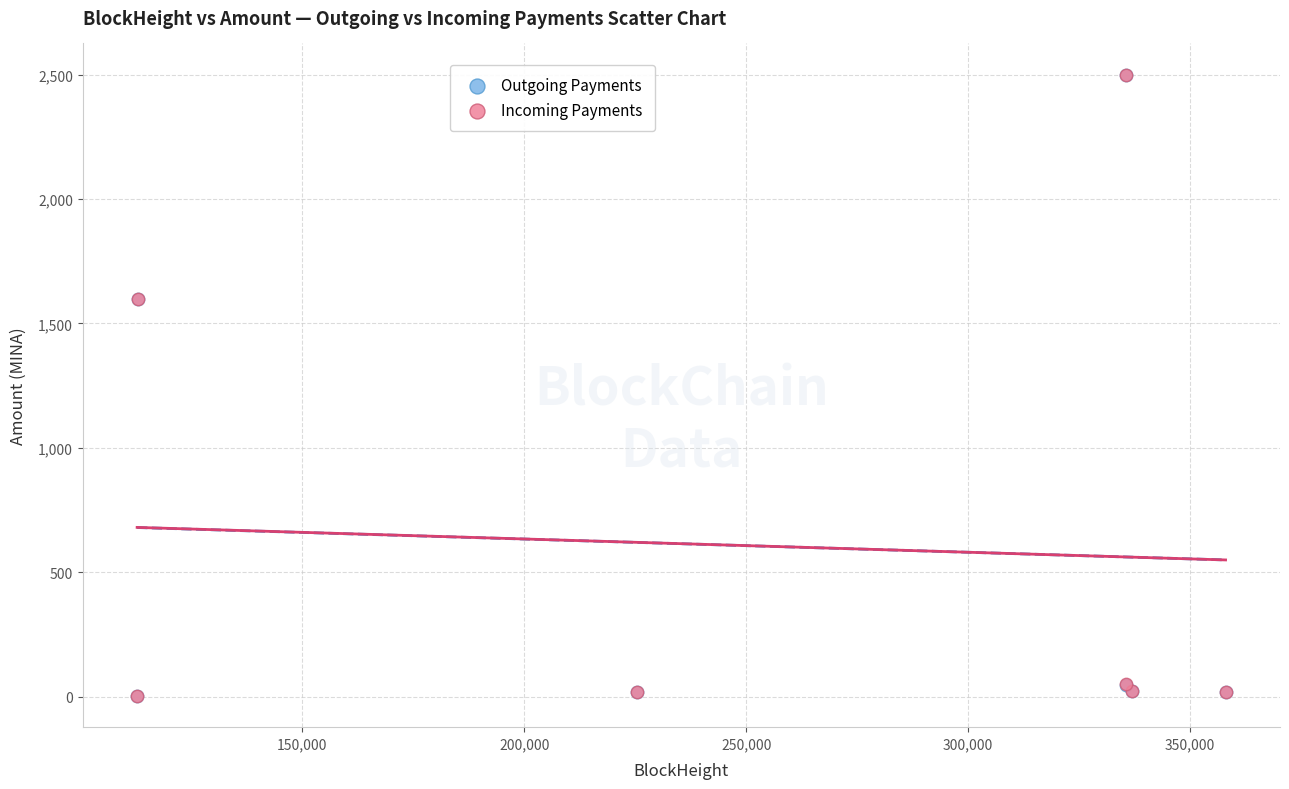

What are all the series names shown in the legend?

Outgoing Payments, Incoming Payments